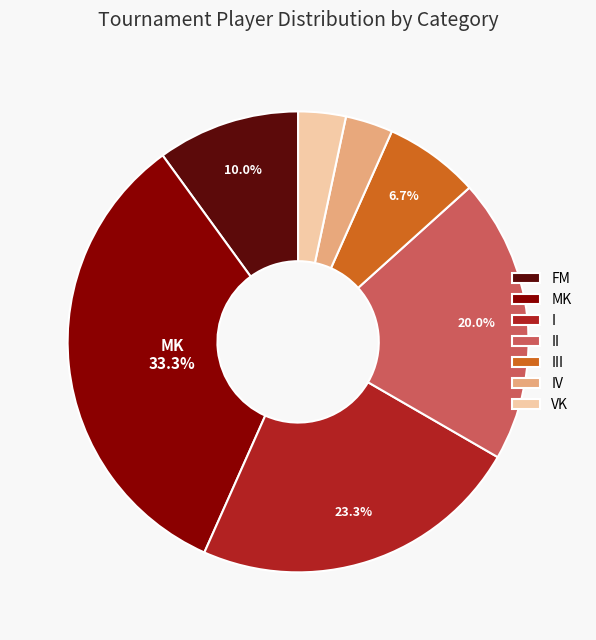

Does VK represent more than half of the total?

No